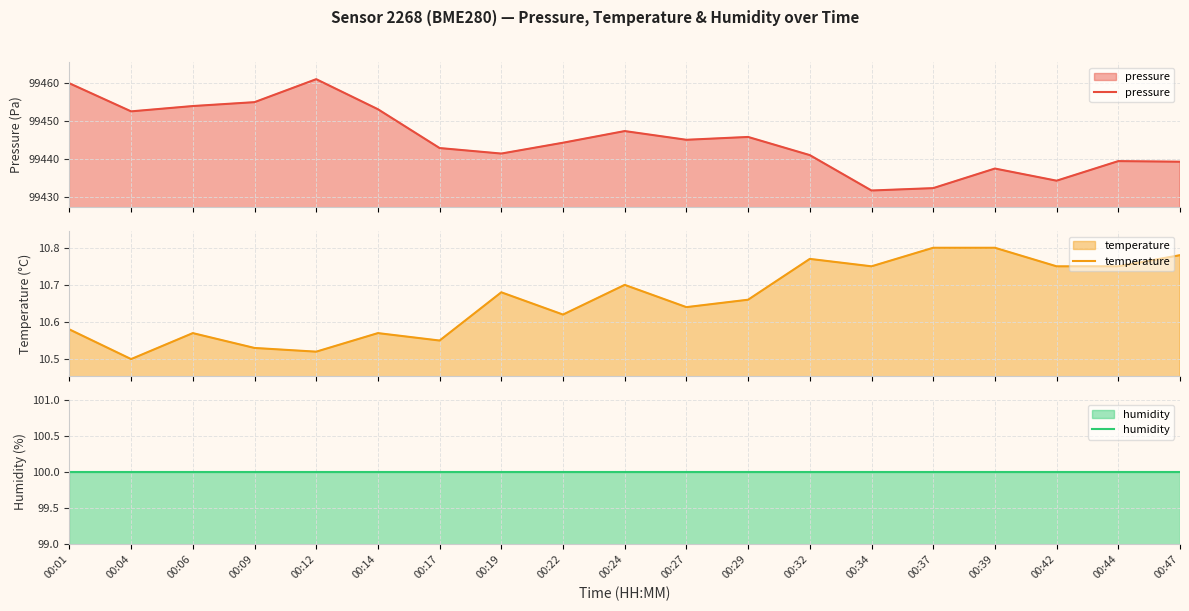

Read the temperature value at 00:24.

10.7